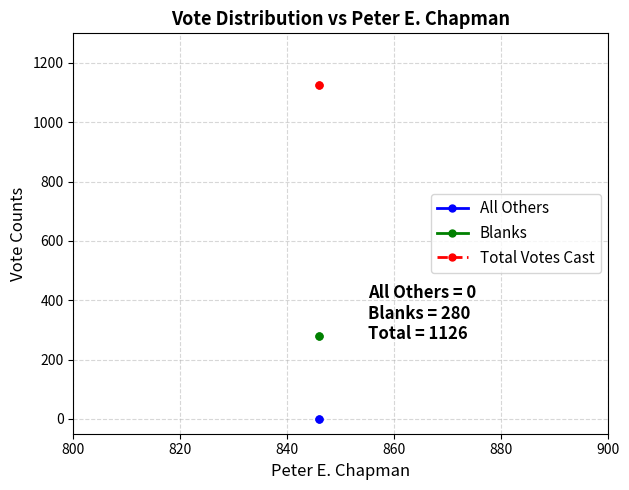

Between 800 and 820, which series saw the biggest shift?

All Others